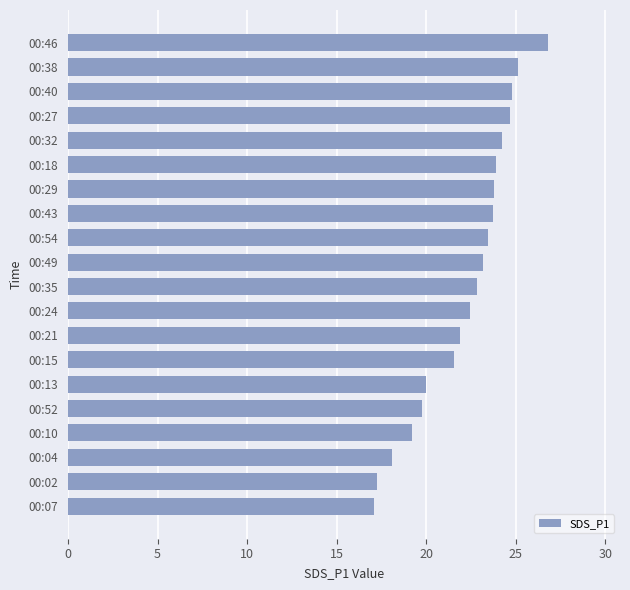

What is the sum of all values?

443.7